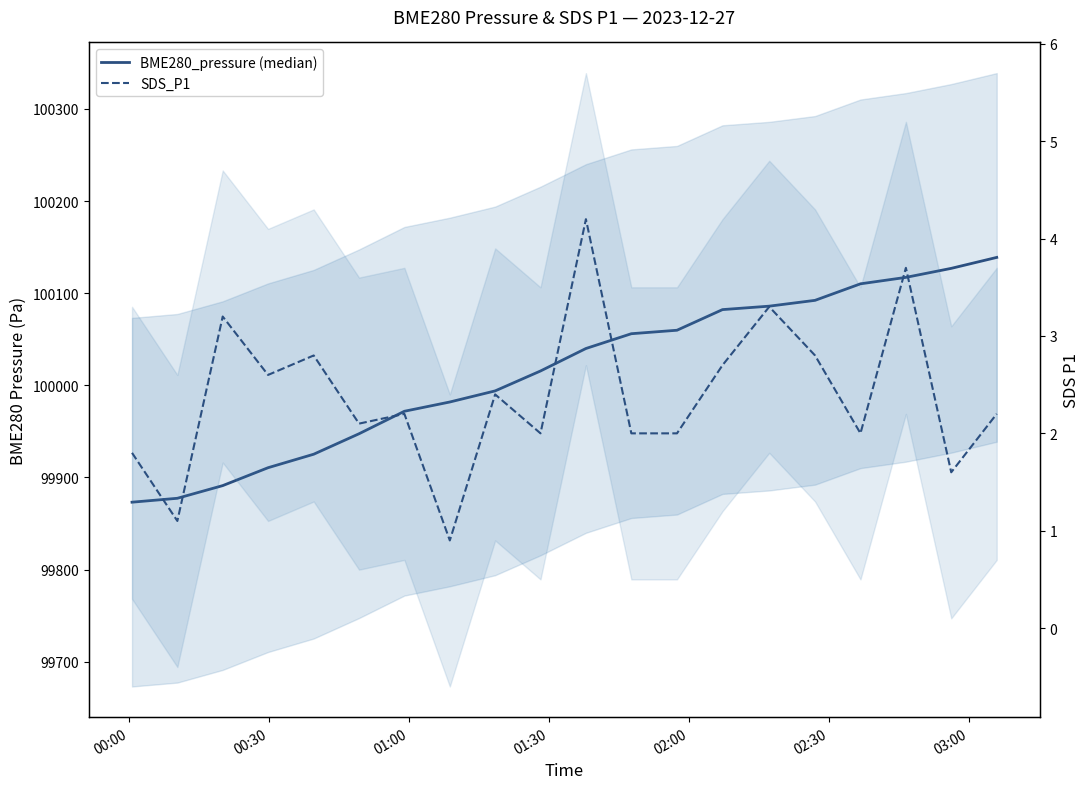

What position from the left is 03:00?

7